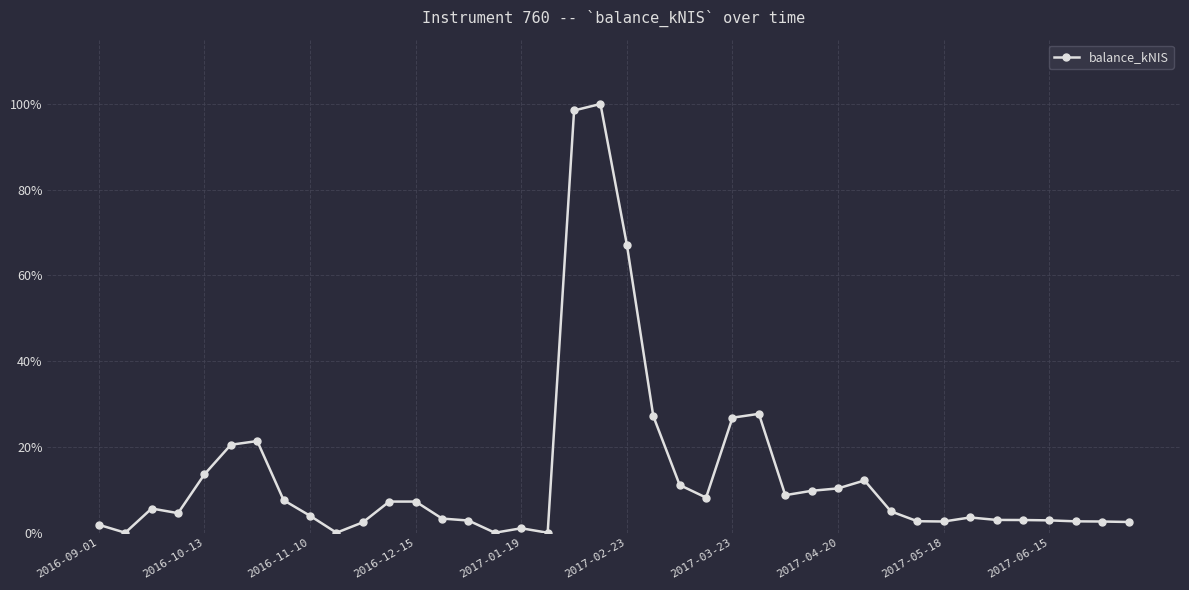

Reading left to right, transcribe all the data shown in this chart.

0.0	0.0	0.1	0.0	0.1	0.2	0.2	0.1	0.0	0.0	0.0	0.1	0.1	0.0	0.0	0.0	0.0	0.0	1.0	1.0	0.7	0.3	0.1	0.1	0.3	0.3	0.1	0.1	0.1	0.1	0.0	0.0	0.0	0.0	0.0	0.0	0.0	0.0	0.0	0.0